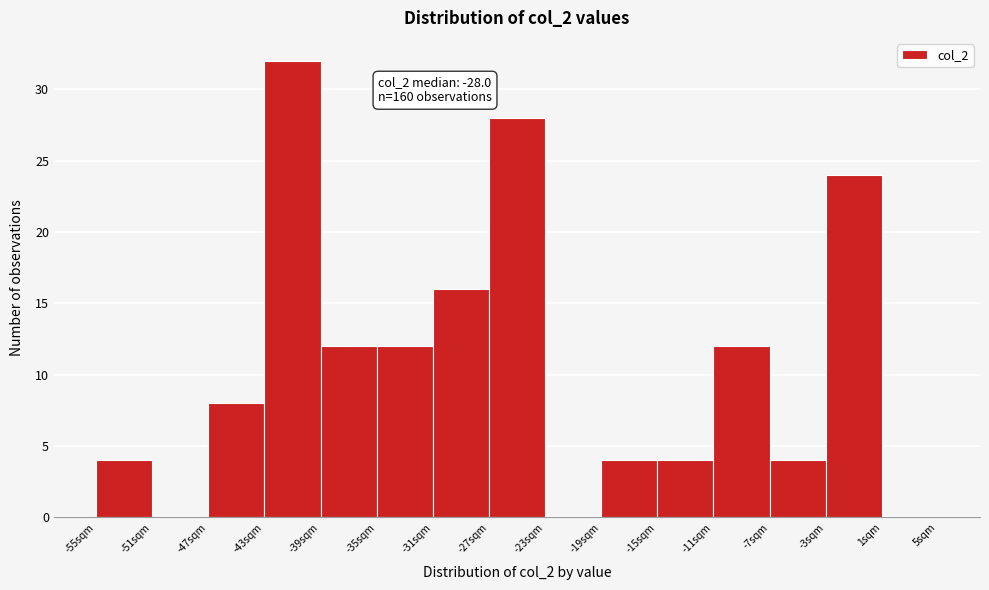

Over which range of the x-axis is the bar tallest?

-43 to -39